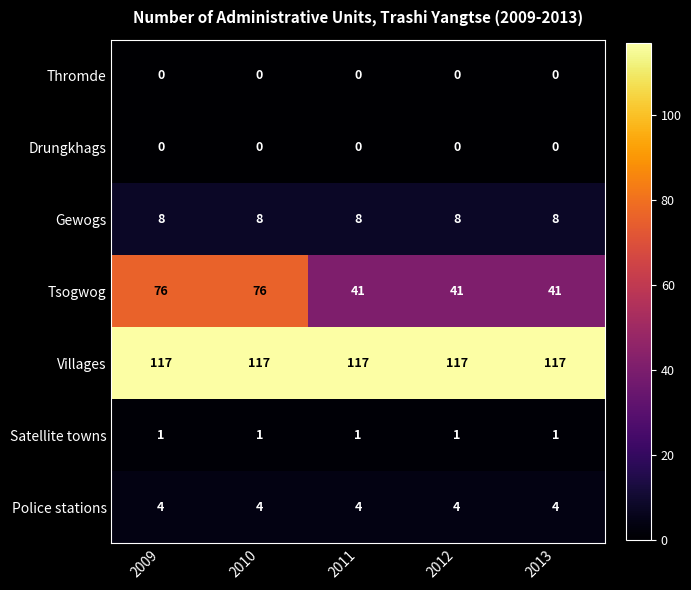

Which series has the largest total across all categories?

Villages